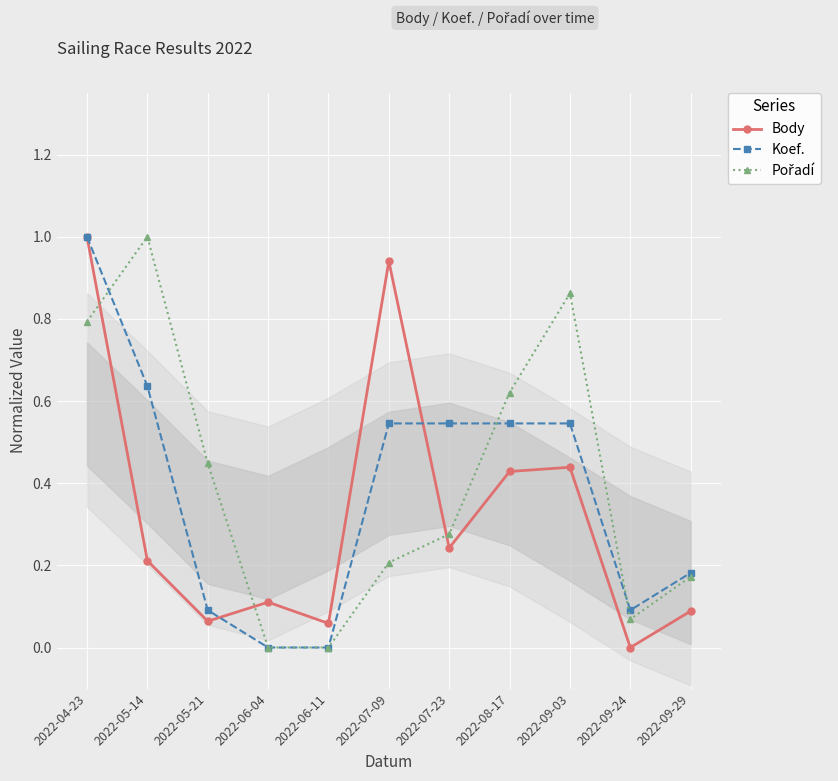

The Koef. series shows 1.7 at 2022-04-23. True or false?

False